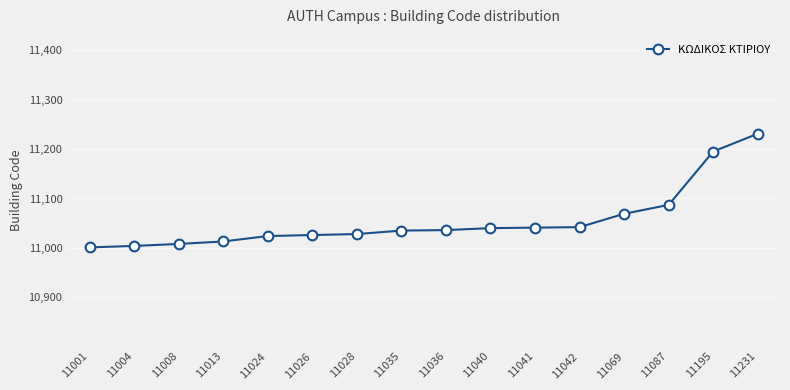

What is the difference between the values at 11008 and 11041?

33